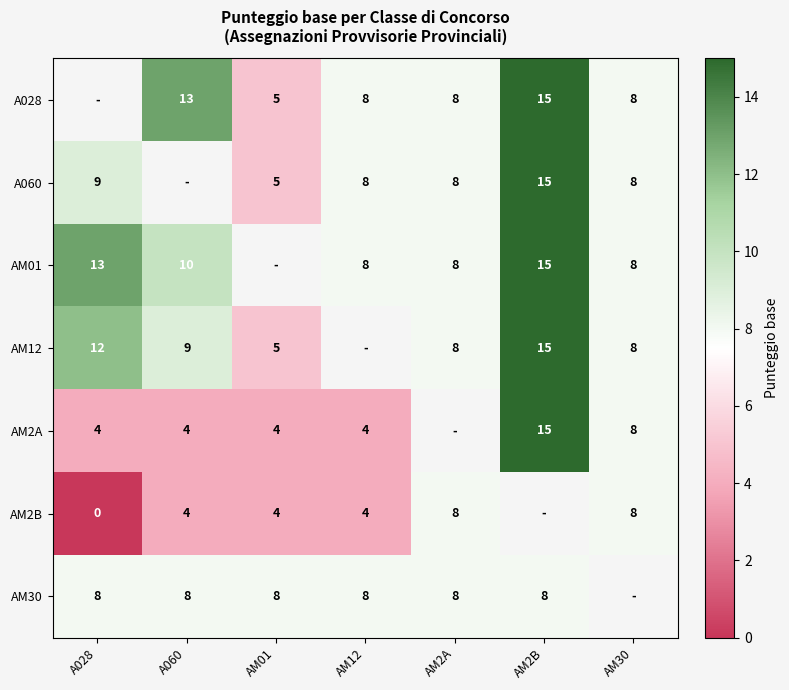

True or false: AM30 has a value of 14 at AM2B.

False